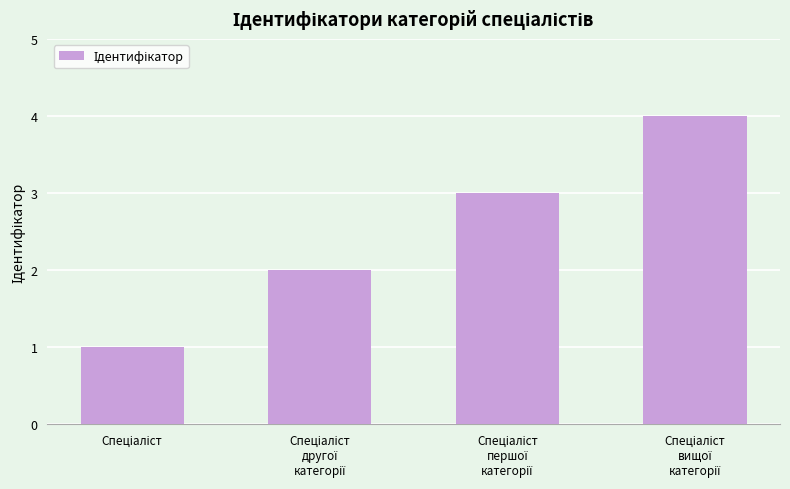

What is the greatest value displayed?

4